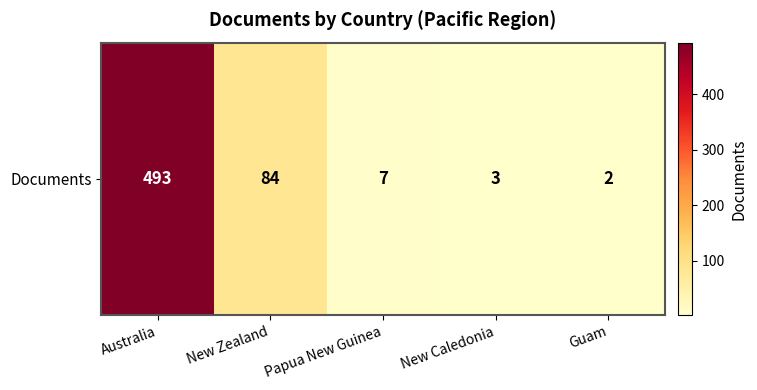

Is it true that the value at New Zealand is 84?

True